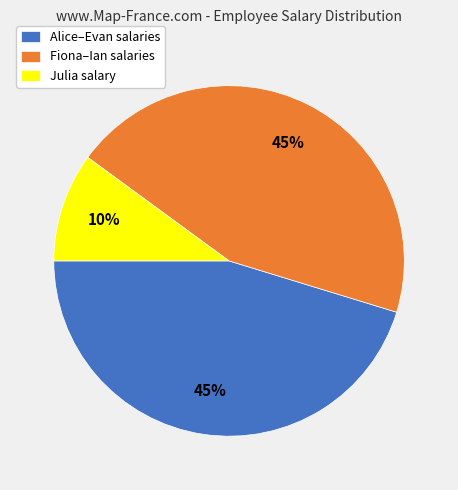

To the nearest percent, what is the difference between the largest and smallest slice percentages?

35%